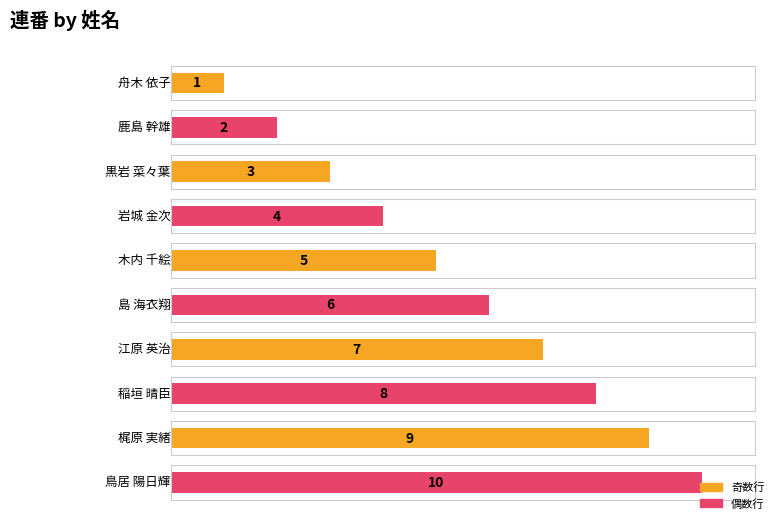

Reading left to right, extract all data points from this chart.

舟木 依子=1	鹿島 幹雄=2	黒岩 菜々葉=3	岩城 金次=4	木内 千絵=5	島 海衣翔=6	江原 英治=7	稲垣 晴臣=8	梶原 実緒=9	鳥居 陽日輝=10